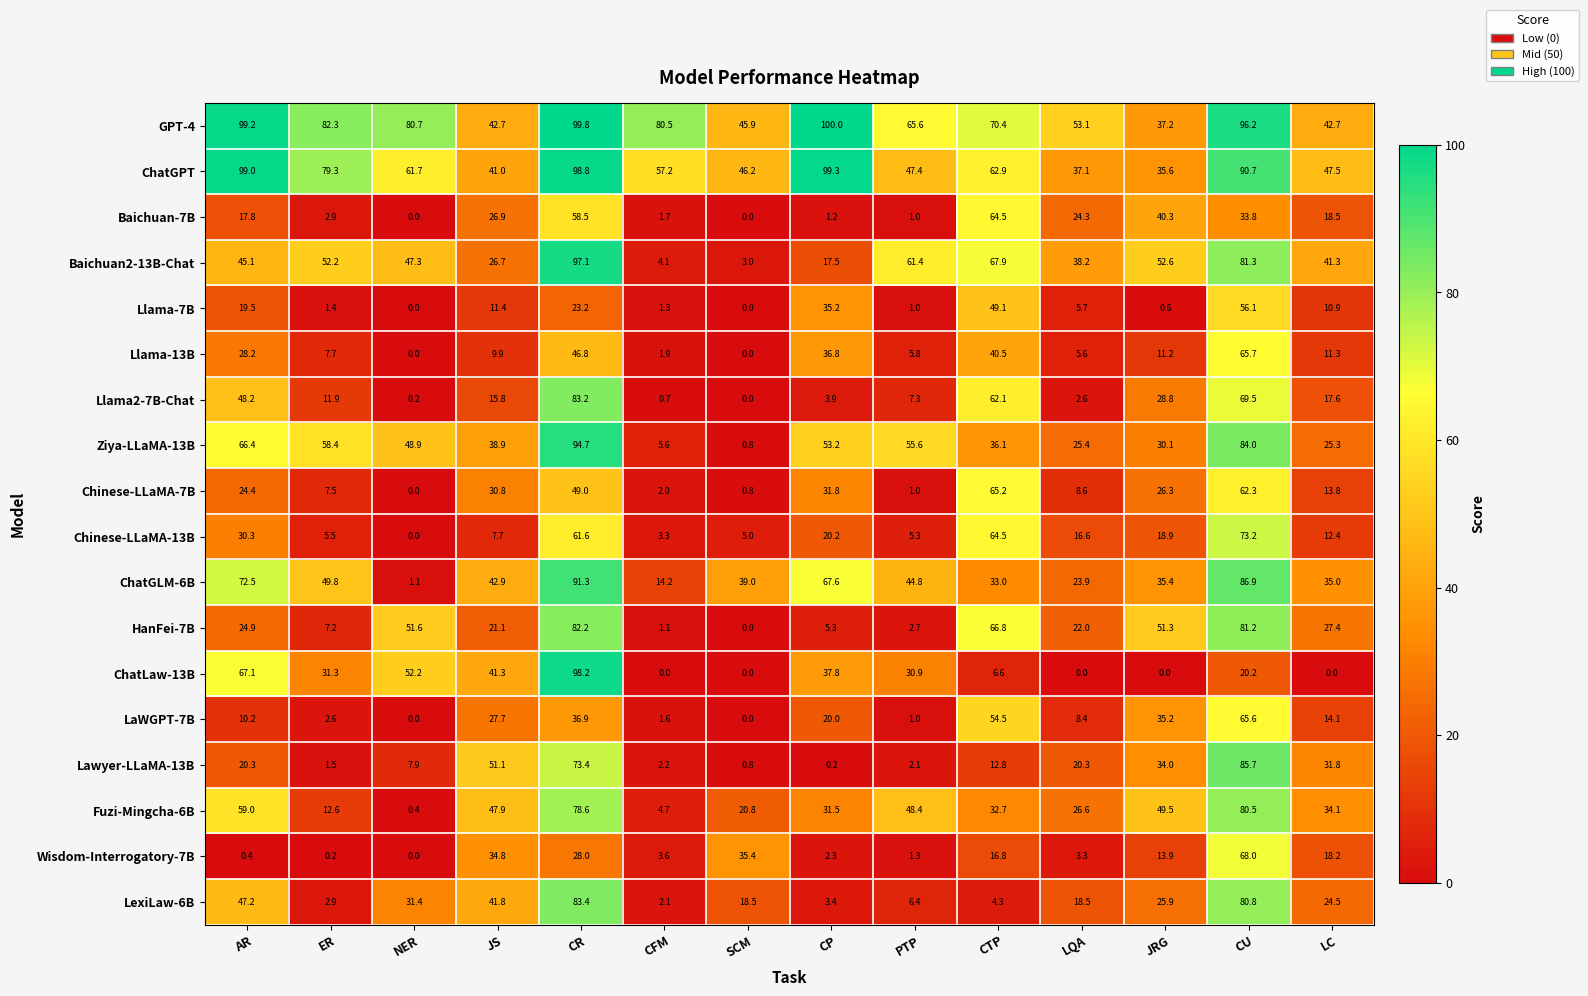

What is the difference between the maximum and minimum values in the LexiLaw-6B series?

81.3